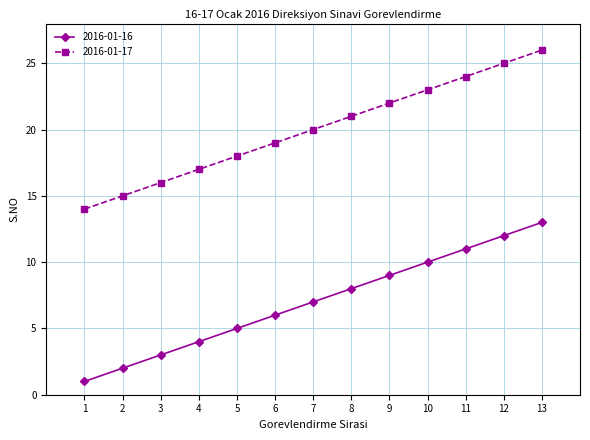

True or false: 2016-01-16 and 2016-01-17 intersect in this chart.

False